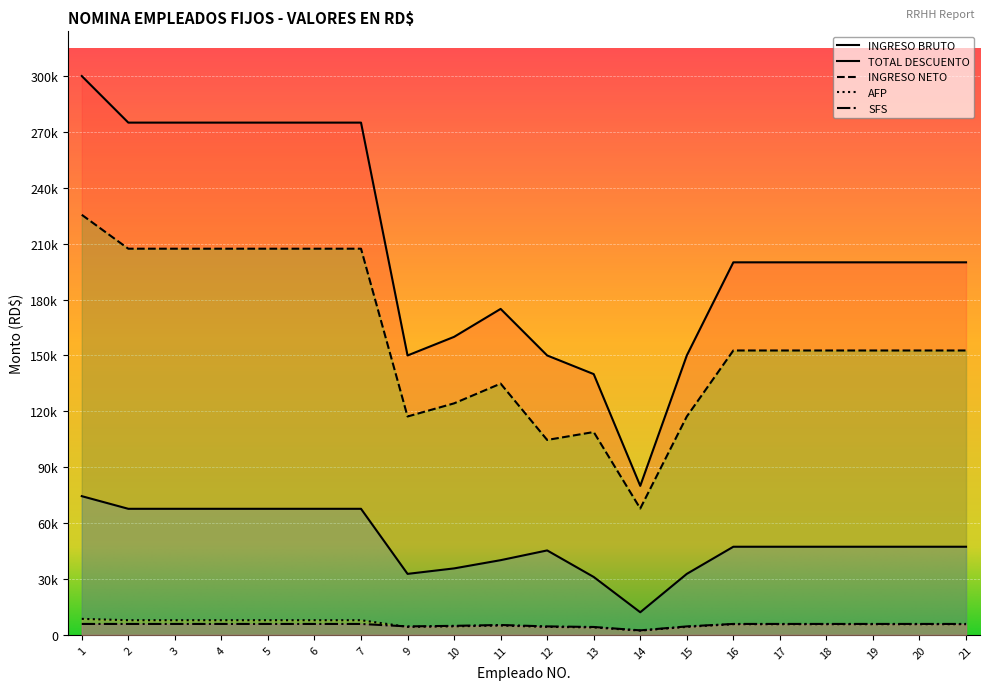

At 4, list the series in order from smallest to largest.

SFS, AFP, TOTAL DESCUENTO, INGRESO NETO, INGRESO BRUTO